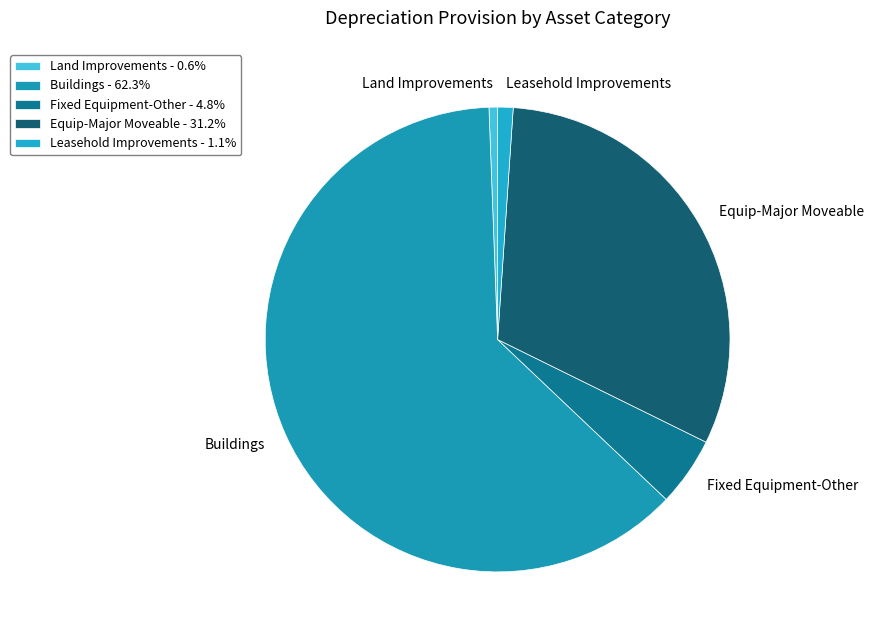

To the nearest percent, what is the combined percentage of Fixed Equipment-Other and Land Improvements?

5%